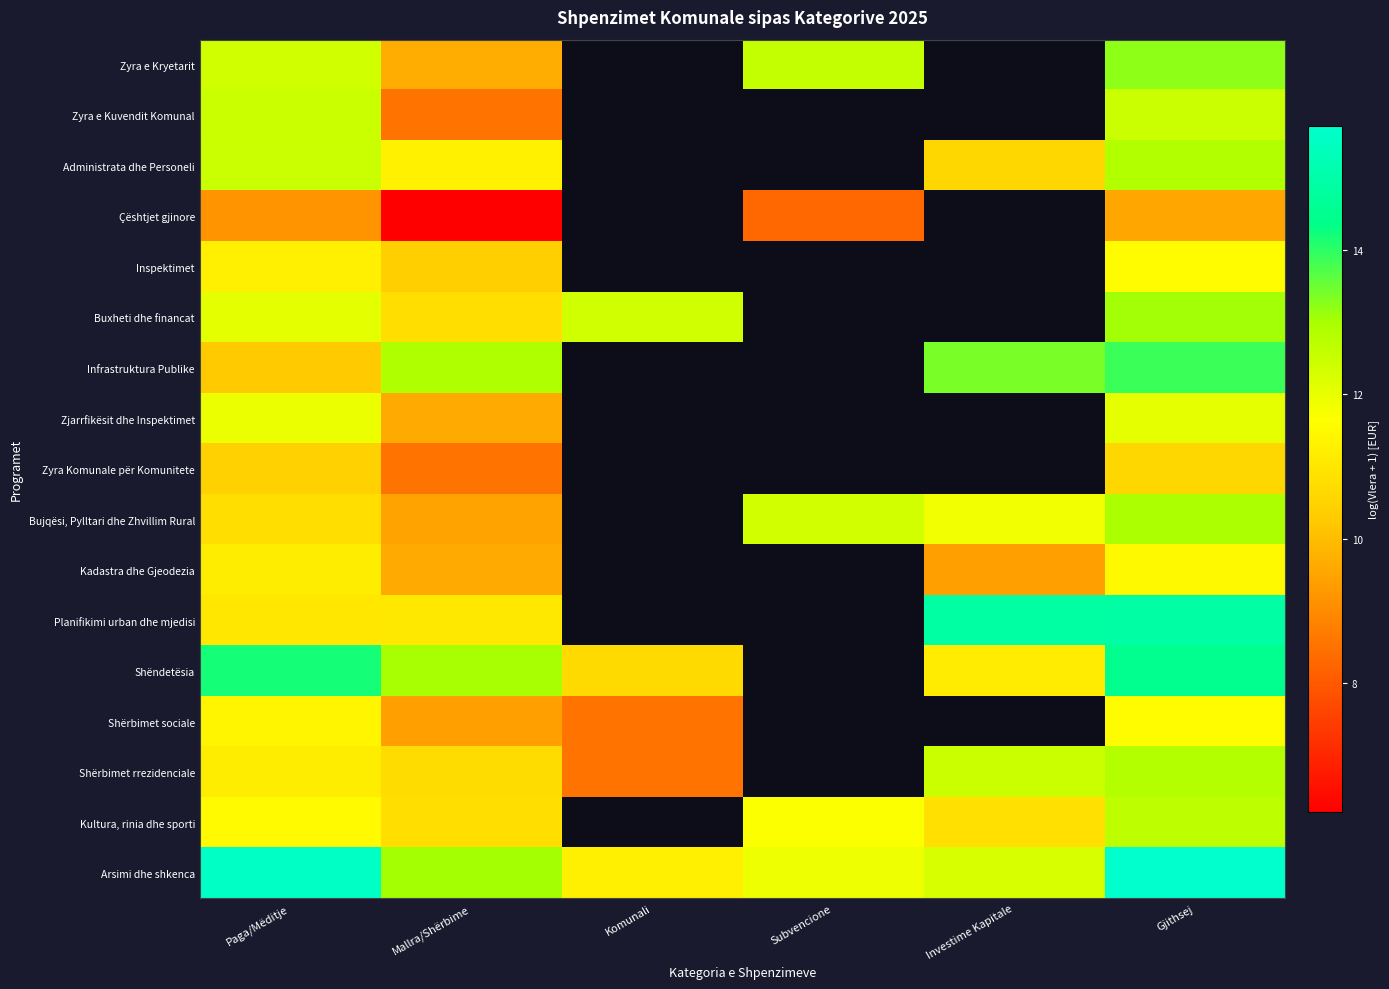

The value of Kultura, rinia dhe sporti at Gjithsej is 6.8. True or false?

False